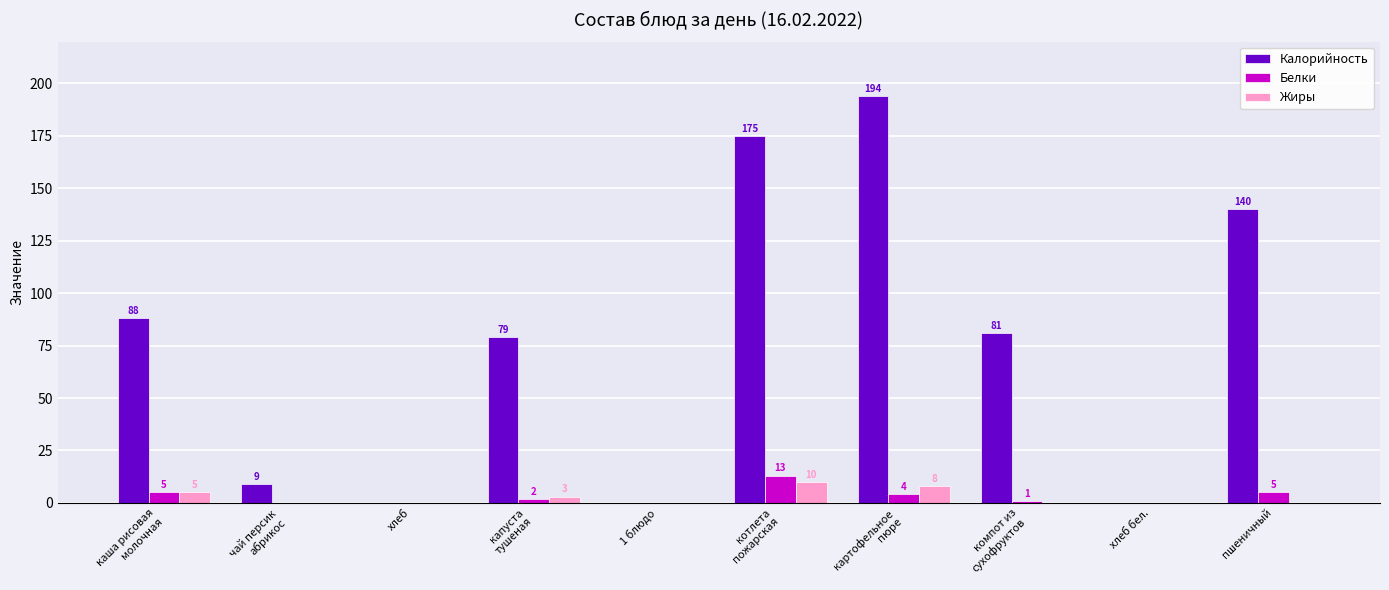

Which category has the highest value in the Жиры series?

котлета
пожарская